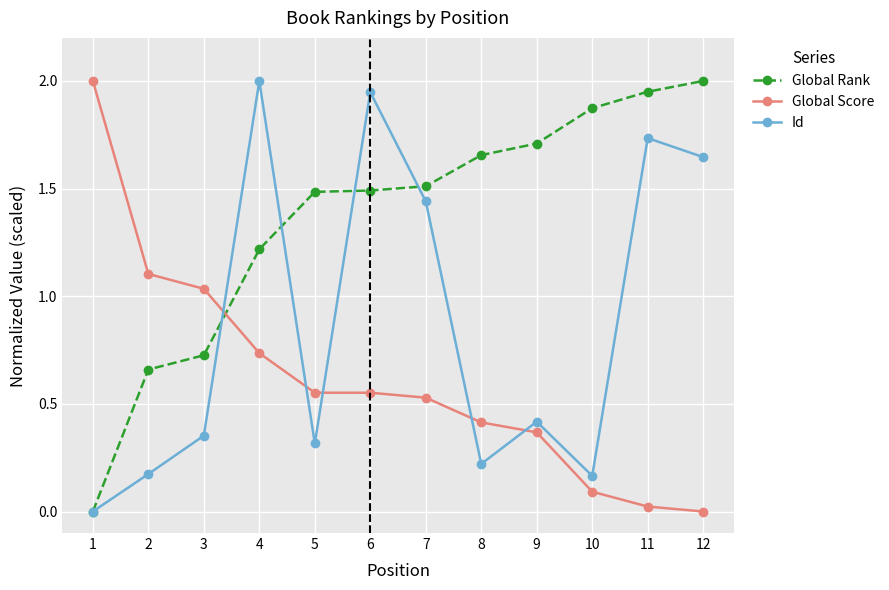

Rank the series by their average value, from highest to lowest.

Global Rank, Id, Global Score